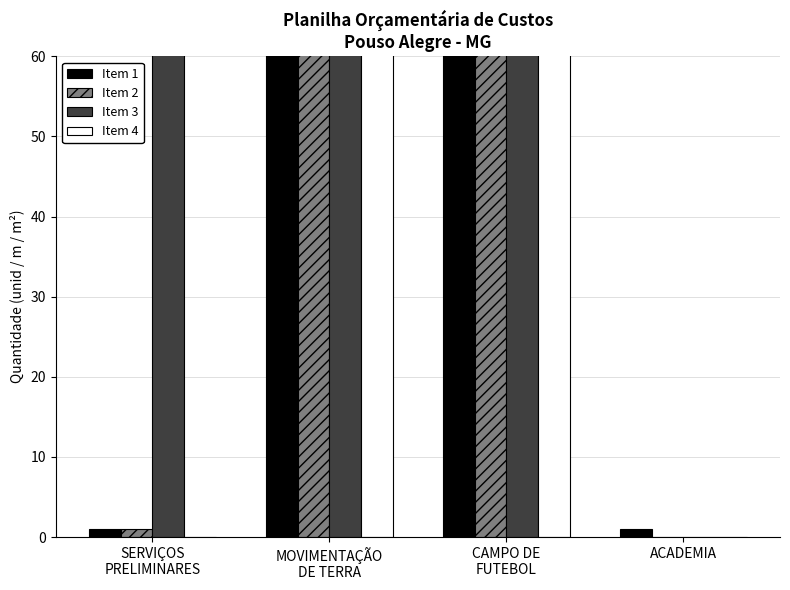

Is the value of Item 4 at CAMPO DE
FUTEBOL greater than the value of Item 3 at MOVIMENTAÇÃO
DE TERRA?

Yes